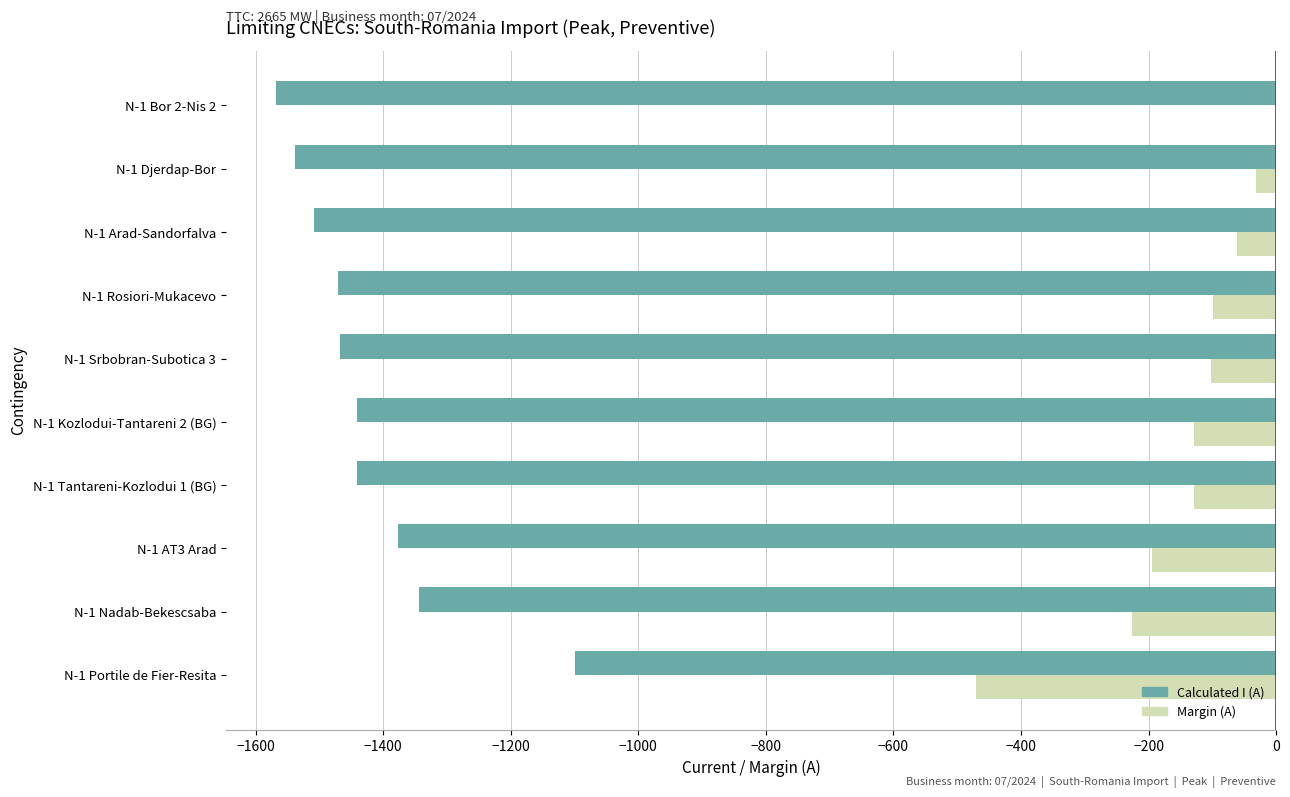

Count the number of categories in the chart.

10